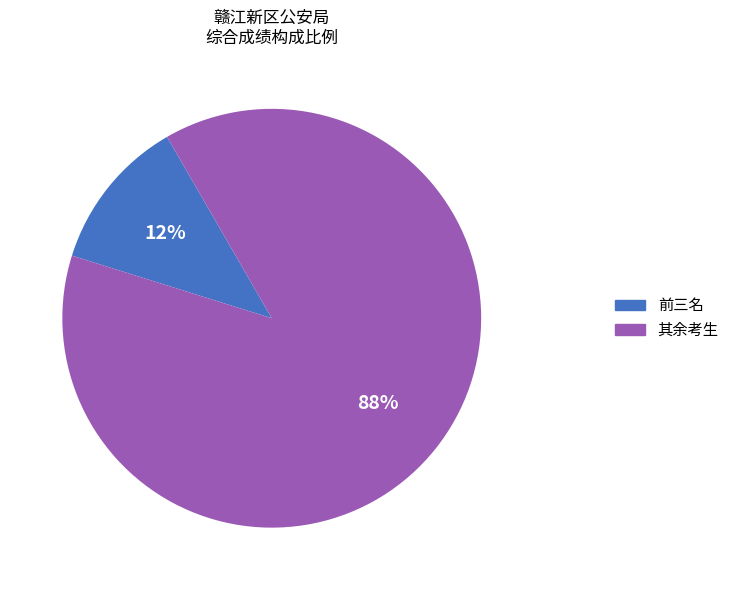

Does any single category account for the majority?

Yes